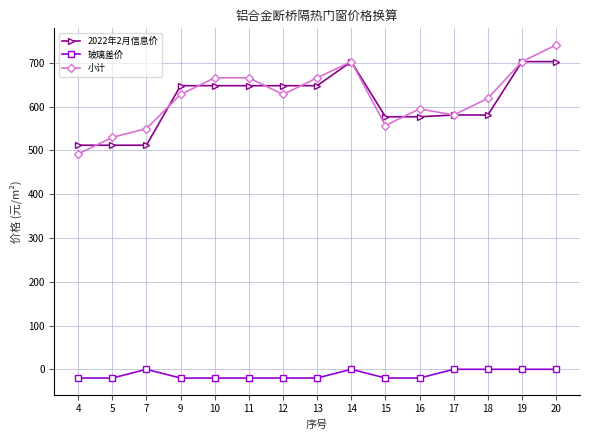

At which category does 小计 reach its first local valley?

12